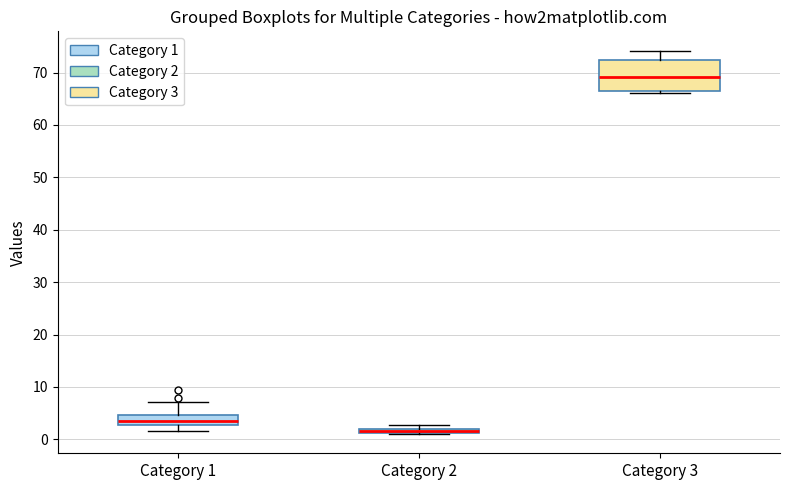

Where does the median line of the box for Category 3 sit on the y-axis? The values are not printed on the chart, so give them approximately, as read against the axis.

69